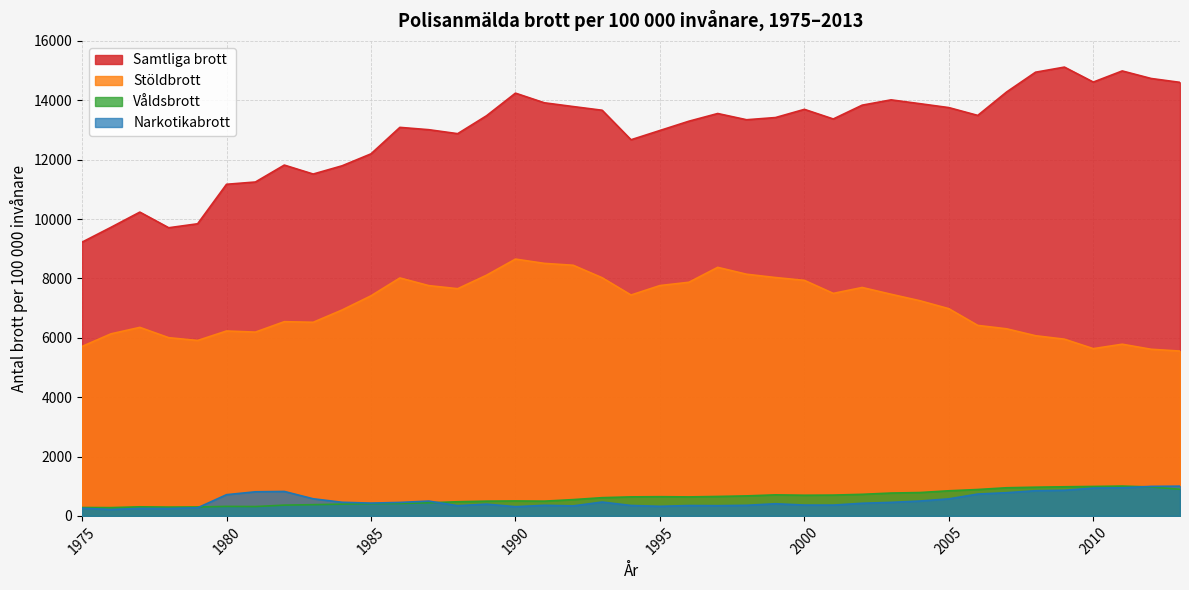

At 1982, list the series in order from largest to smallest.

Samtliga brott, Stöldbrott, Narkotikabrott, Våldsbrott